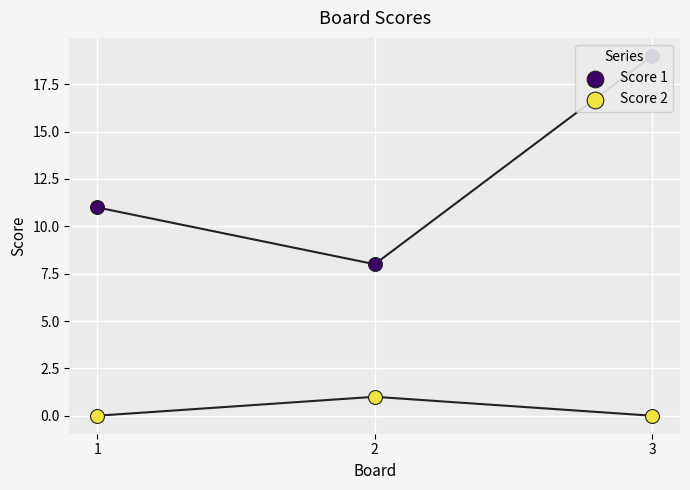

At which category is the sum across all series the highest?

3